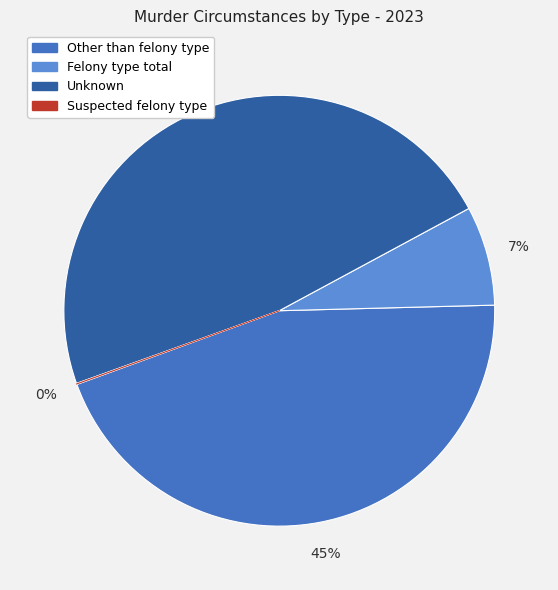

To the nearest percent, what is the difference between the largest and smallest slice percentages?

48%